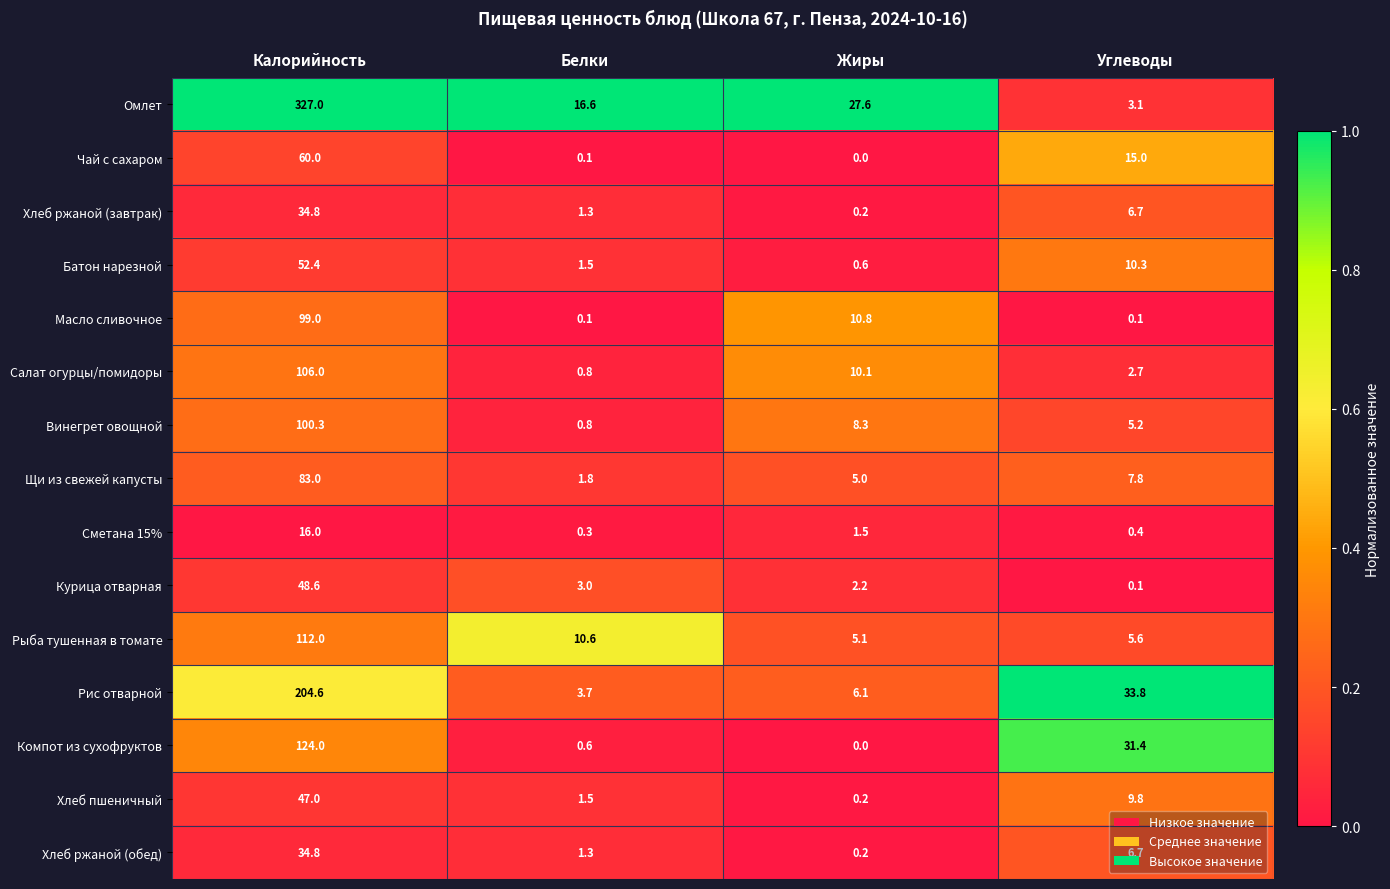

What is the difference between the maximum and minimum values in the Хлеб ржаной (завтрак) series?

34.6